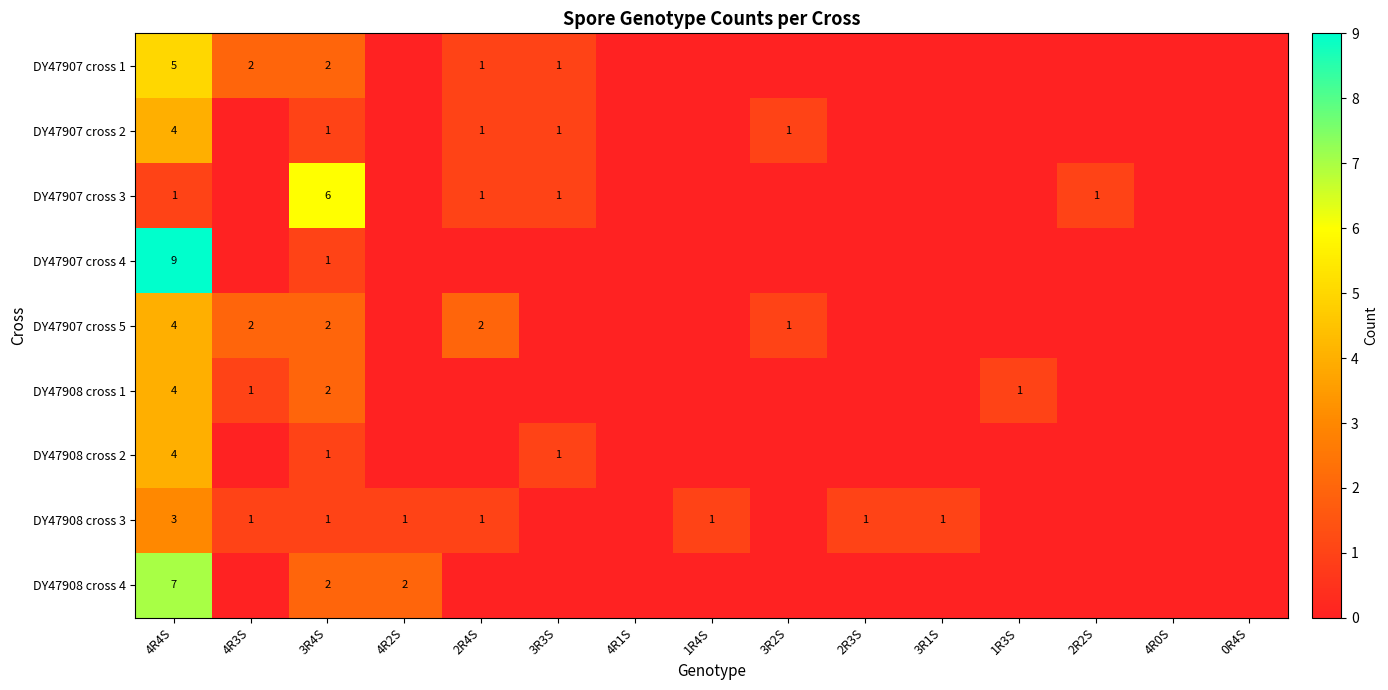

Is the value of DY47907 cross 3 at 3R3S greater than the value of DY47907 cross 5 at 2R4S?

No